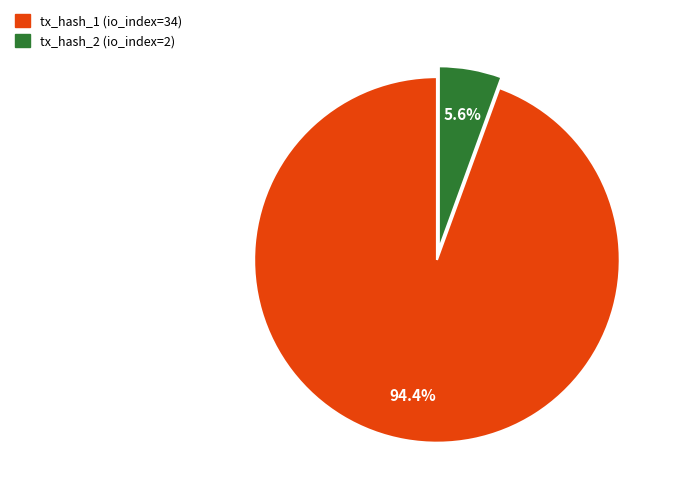

Does tx_hash_2 (io_index=2) account for over 50% of the chart?

No